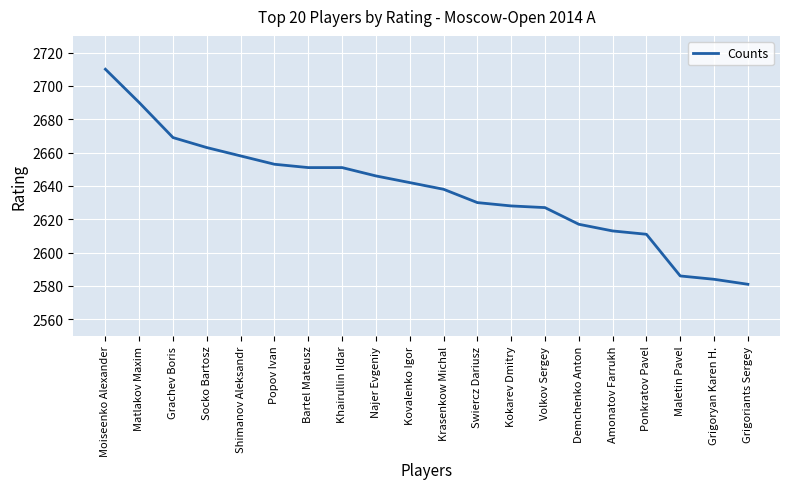

Reading left to right, list all the values displayed in this chart.

2710	2690	2669	2663	2658	2653	2651	2651	2646	2642	2638	2630	2628	2627	2617	2613	2611	2586	2584	2581